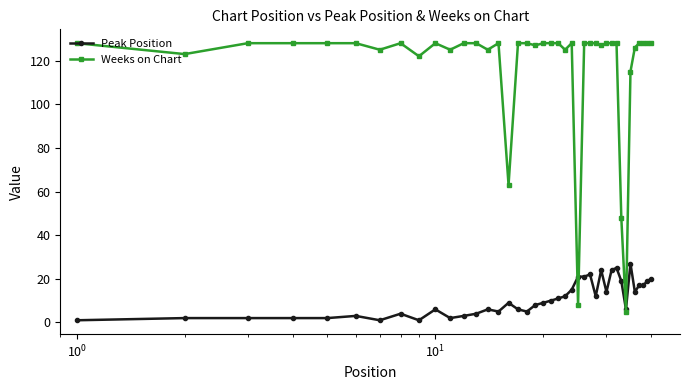

What are all the series names shown in the legend?

Peak Position, Weeks on Chart